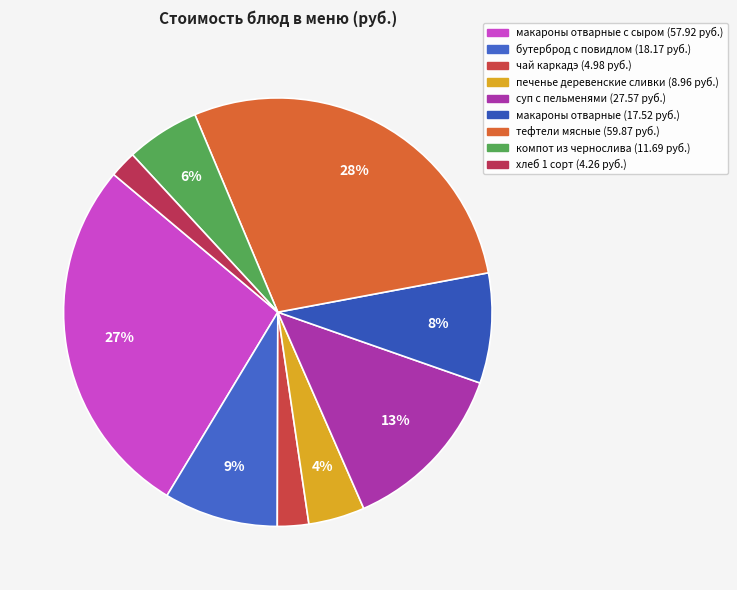

How many segments does this pie chart have?

9